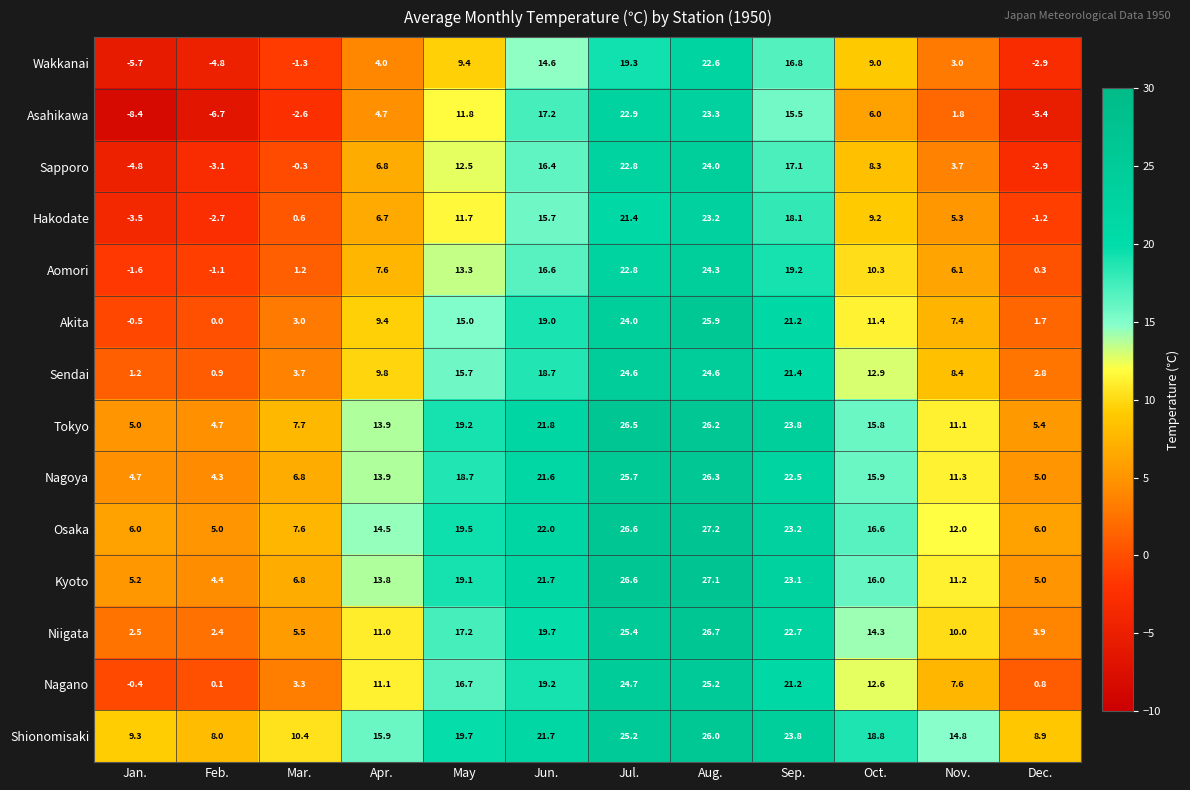

At how many categories does at least one series exceed 17?

6